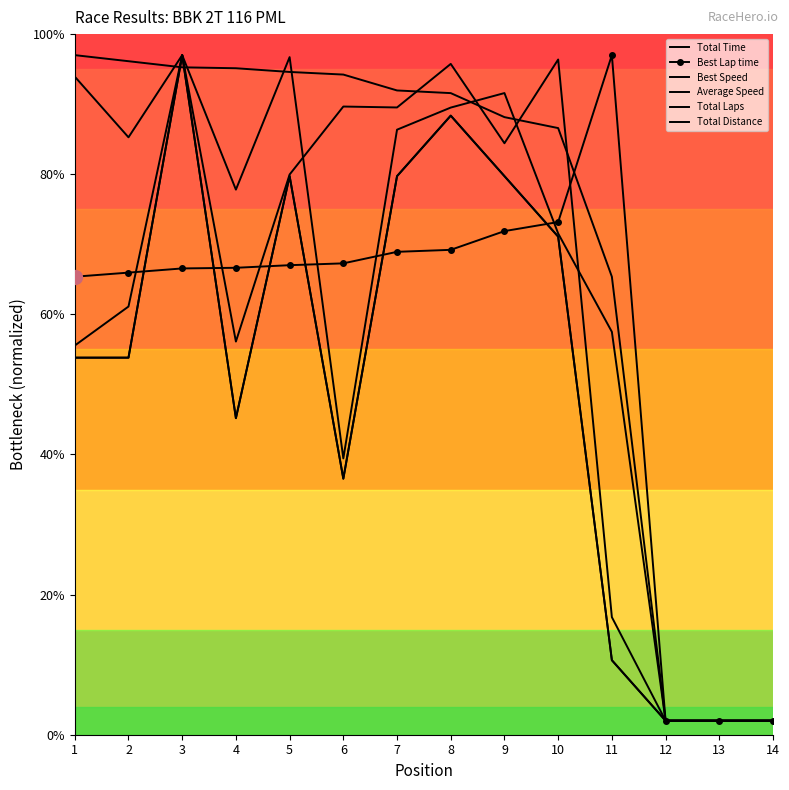

What are all the series names shown in the legend?

Total Time, Best Lap time, Best Speed, Average Speed, Total Laps, Total Distance